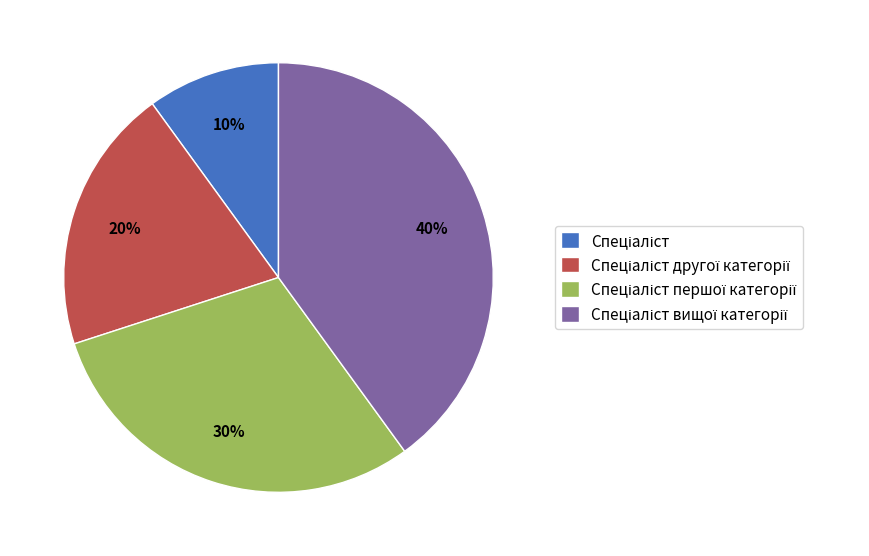

To the nearest percent, what is the difference between the largest and smallest slice percentages?

30%